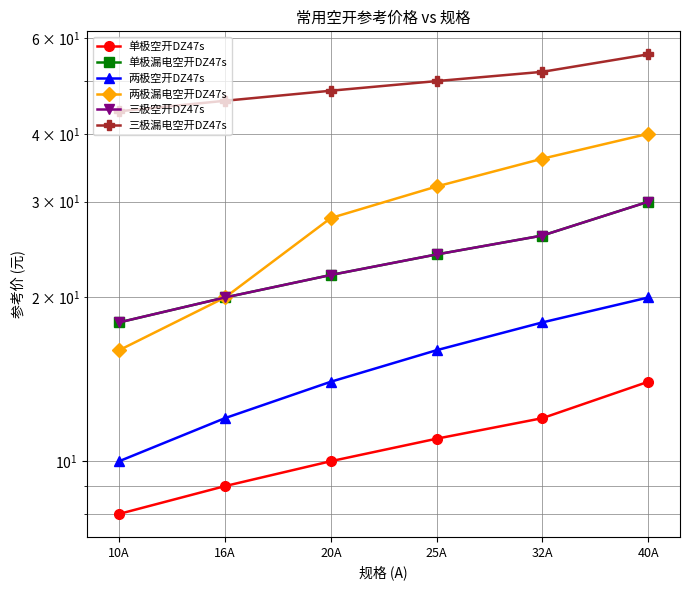

Between 16A and 40A, which is larger?

40A